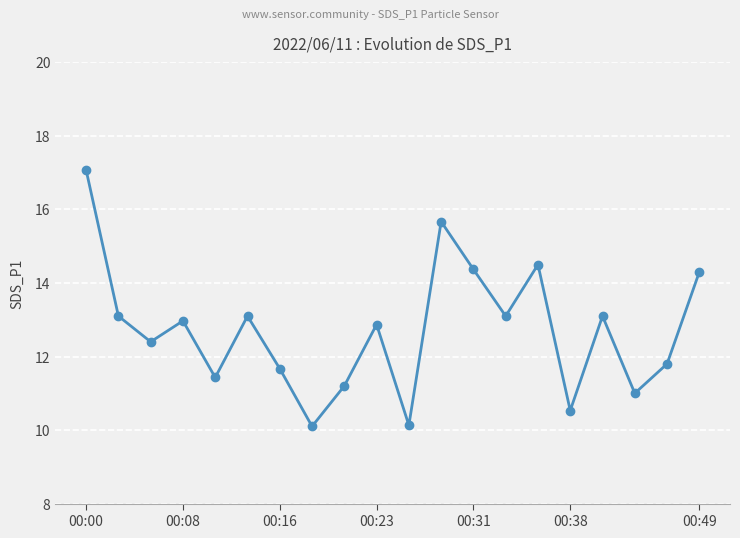

What is the value of the 5th point from the left?

11.4